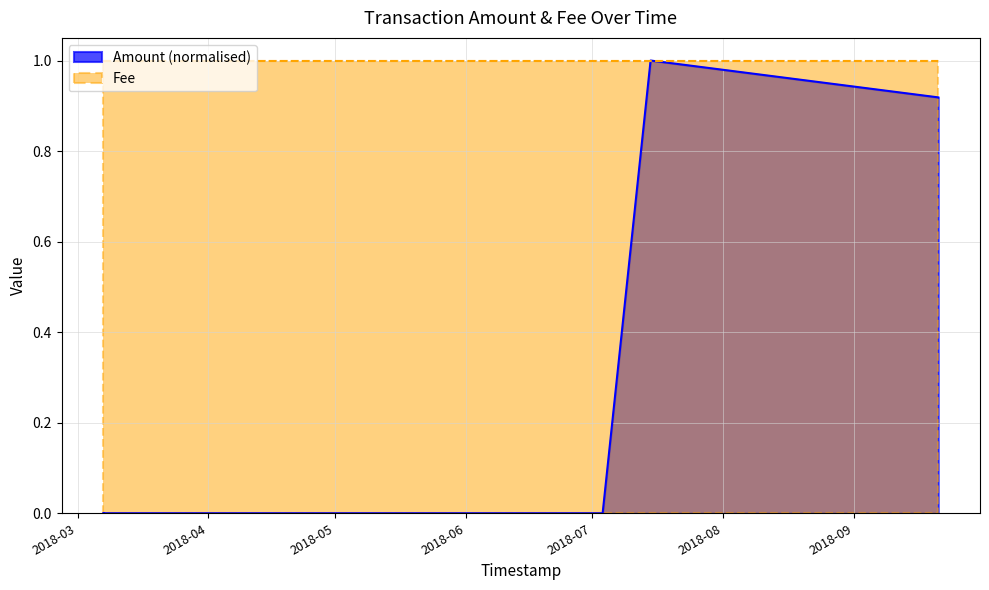

Rank the categories by value from highest to lowest.

2018-07-14 19:57:03, 2018-09-21 00:42:04, 2018-03-07 02:42:26, 2018-03-07 02:51:30, 2018-05-18 17:20:05, 2018-07-03 11:07:15